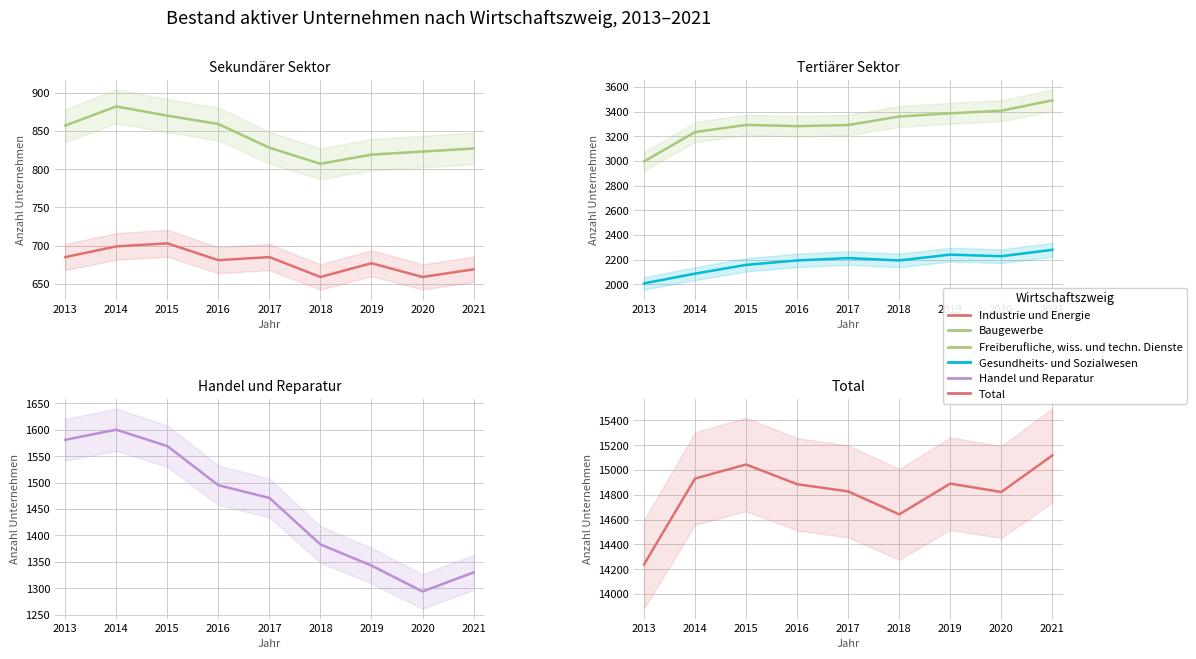

How many data points in Total are less than 14886?

4